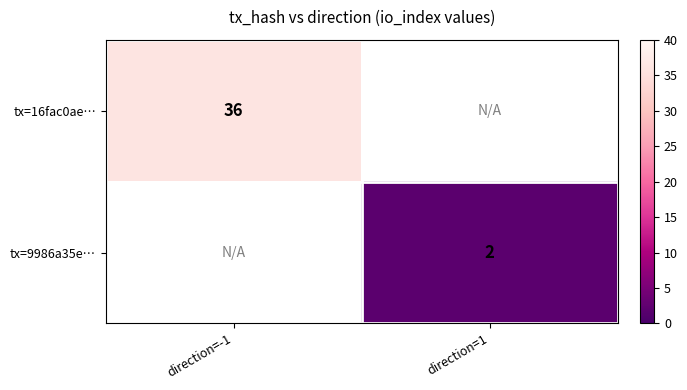

Is the value of tx=16fac0ae… at direction=-1 greater than the value of tx=9986a35e… at direction=1?

Yes